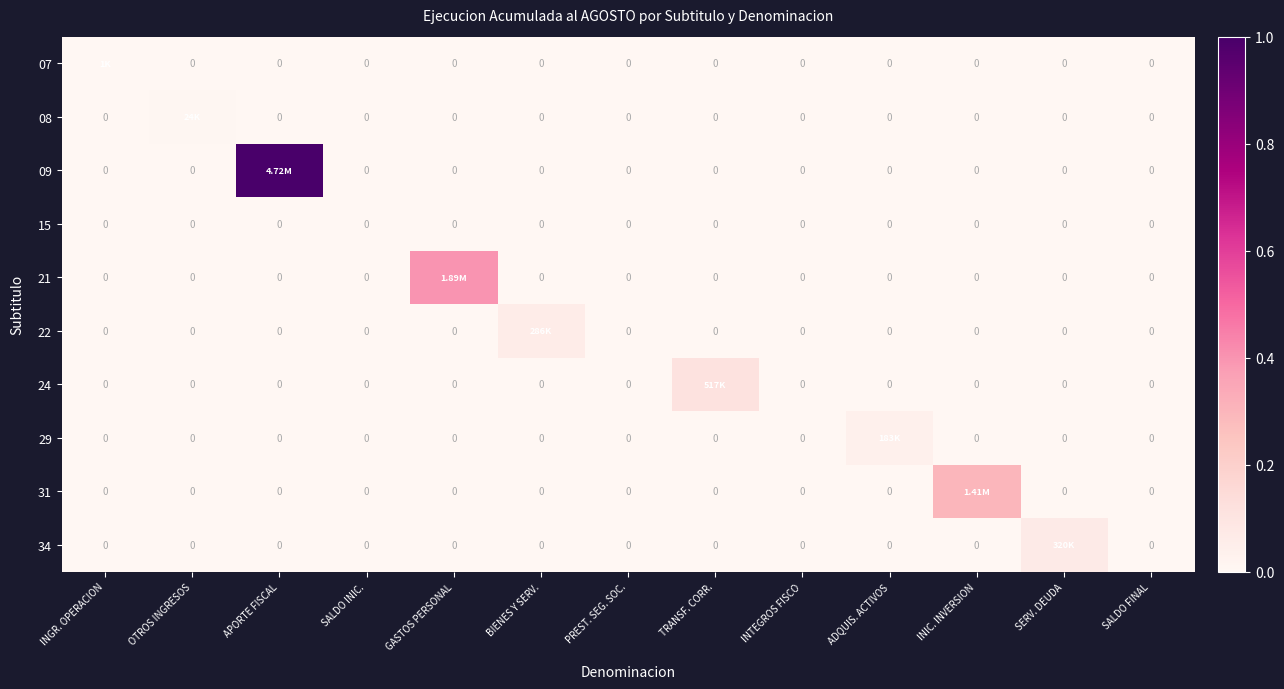

Between SALDO INIC. and BIENES Y SERV., which is larger?

SALDO INIC.